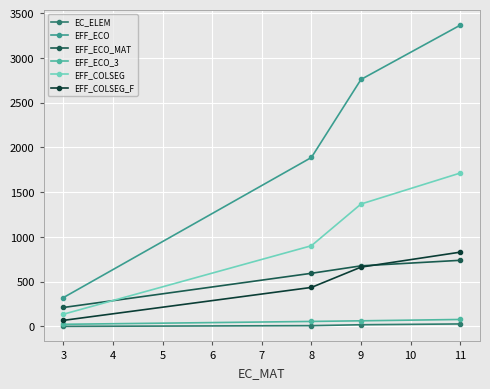

At which label does EFF_COLSEG reach its minimum?

3